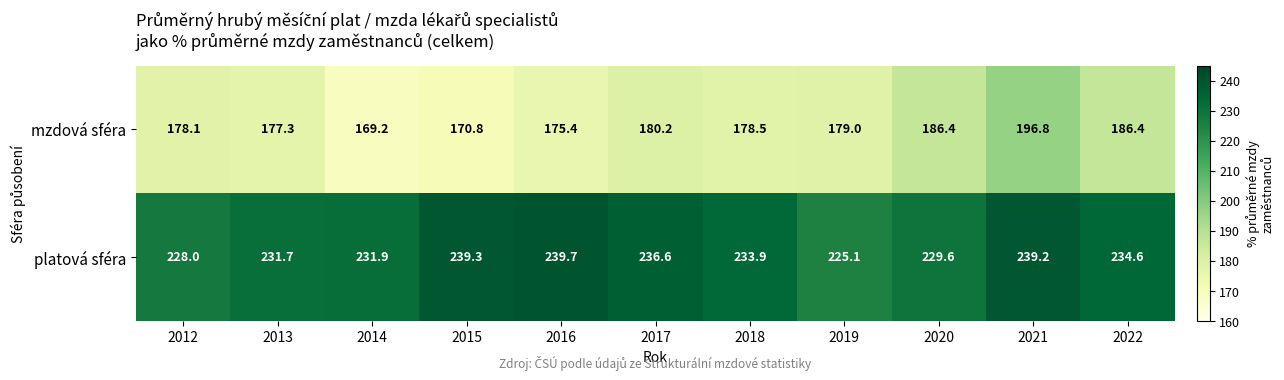

Which series has the largest range (max minus min)?

mzdová sféra